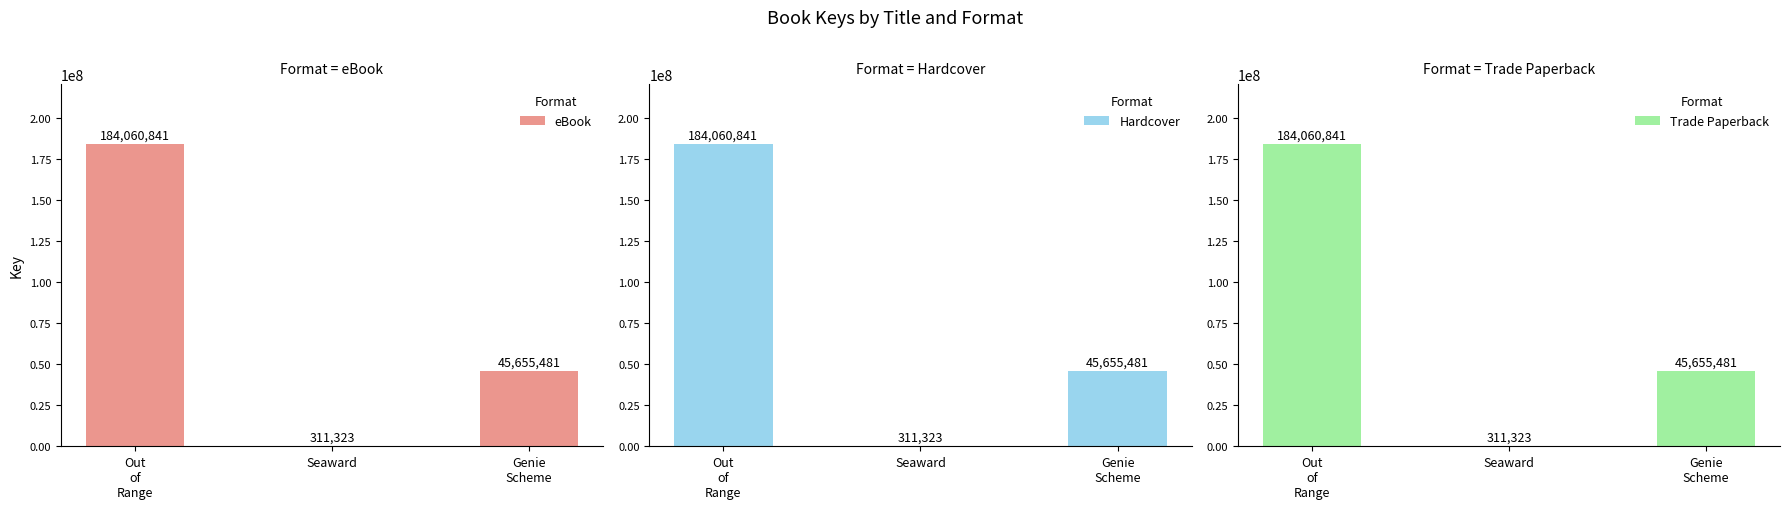

What value does the eBook series have at Out
of
Range?

184060841